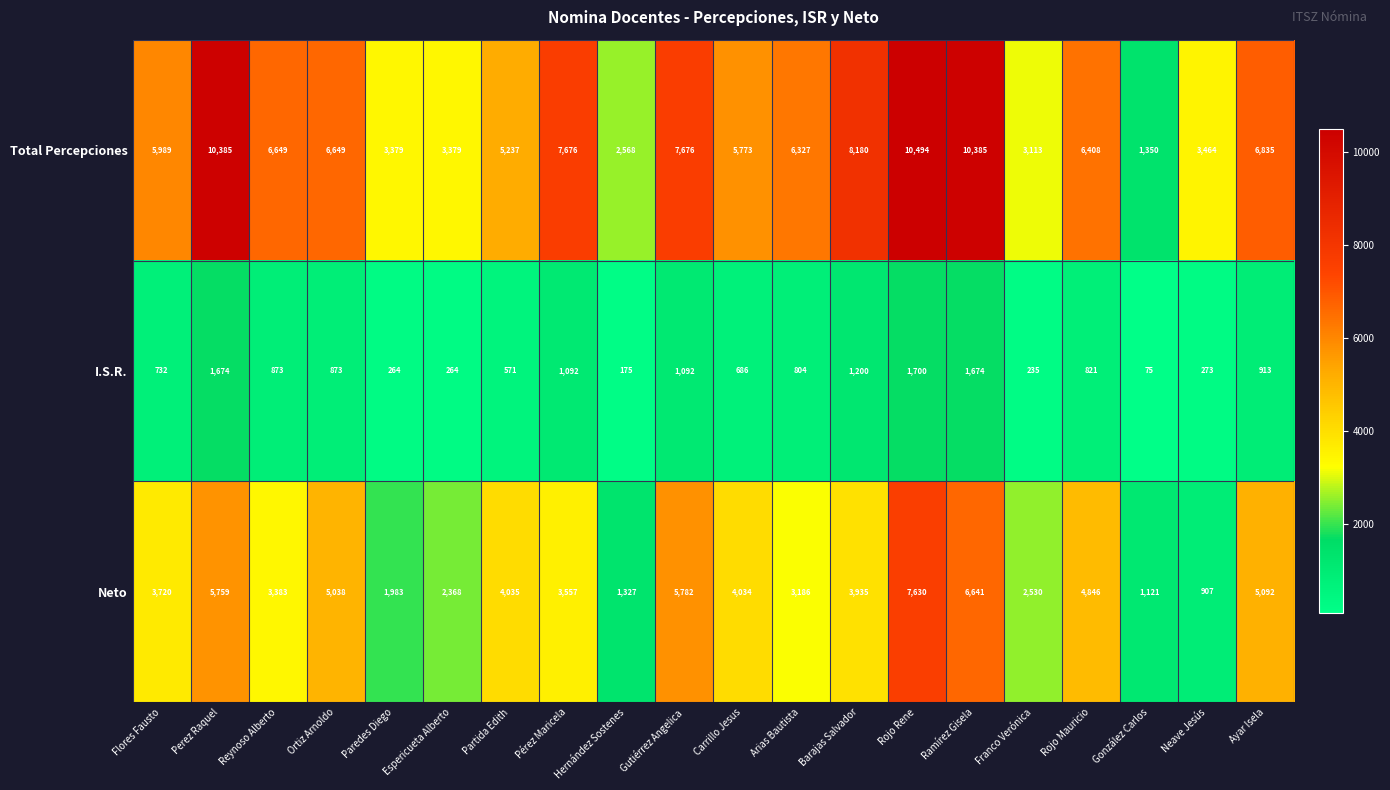

The Neto series shows 3557 at Pérez Maricela. True or false?

True